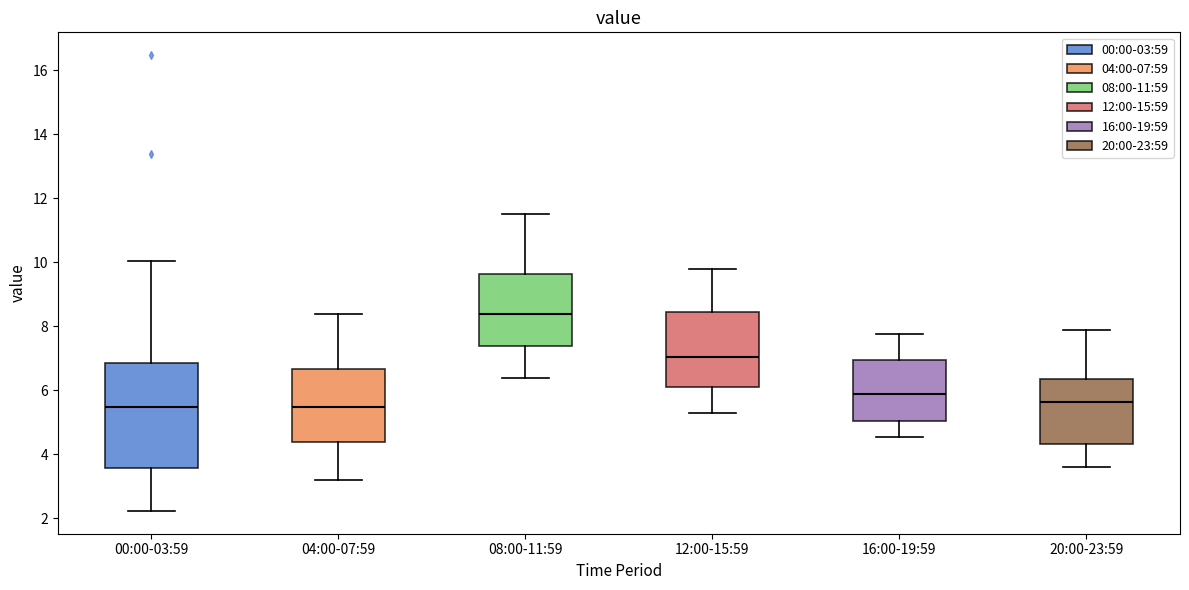

Reading left to right, read every box against the y-axis: the position of its median line, the range the box covers, and the ends of its whiskers. The values are not printed on the chart, so give them approximately, as read against the axis.

00:00-03:59: median 5.4, box 3.6 to 6.8, whiskers 2.2 to 10.0
04:00-07:59: median 5.4, box 4.4 to 6.6, whiskers 3.2 to 8.4
08:00-11:59: median 8.4, box 7.4 to 9.6, whiskers 6.4 to 11.6
12:00-15:59: median 7.0, box 6.2 to 8.4, whiskers 5.4 to 9.8
16:00-19:59: median 6.0, box 5.0 to 7.0, whiskers 4.6 to 7.8
20:00-23:59: median 5.6, box 4.4 to 6.4, whiskers 3.6 to 8.0